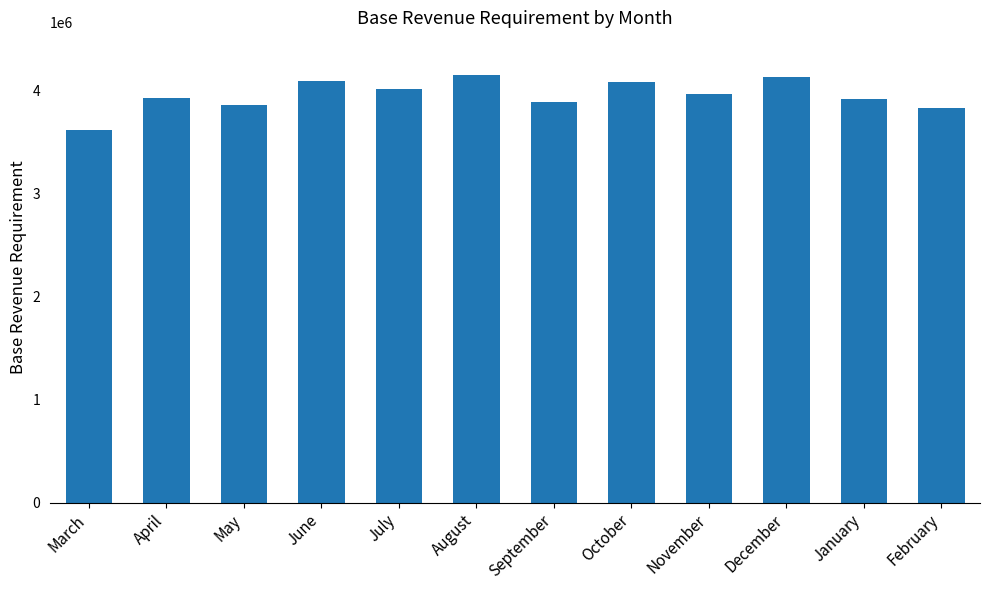

What is the sum of all values?

47513461